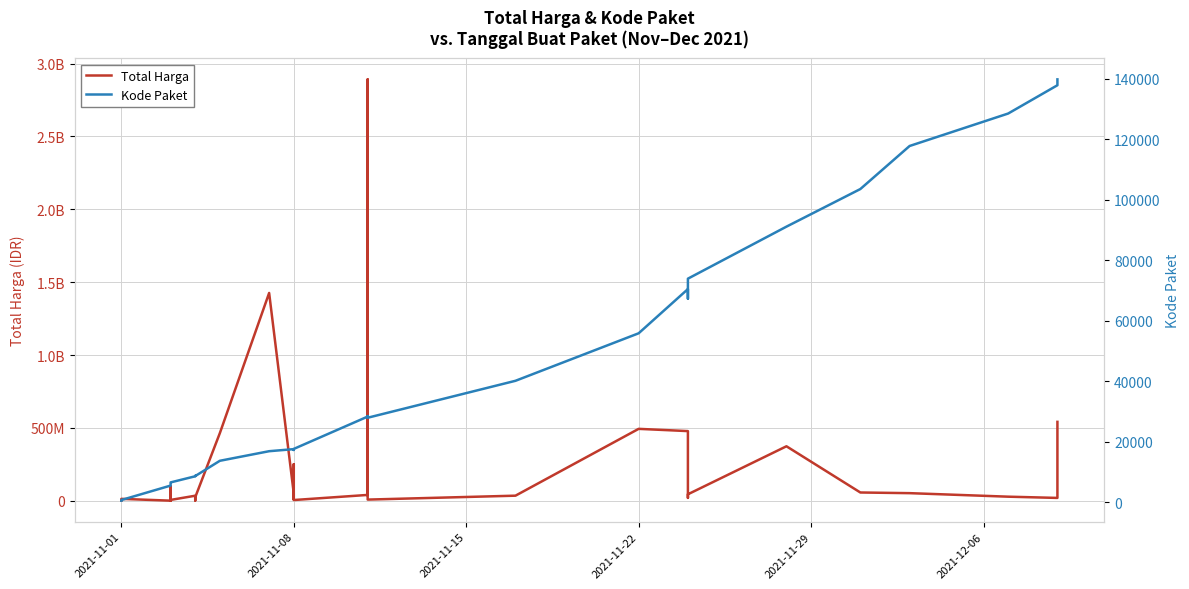

True or false: Kode Paket and Total Harga cross at least once.

False